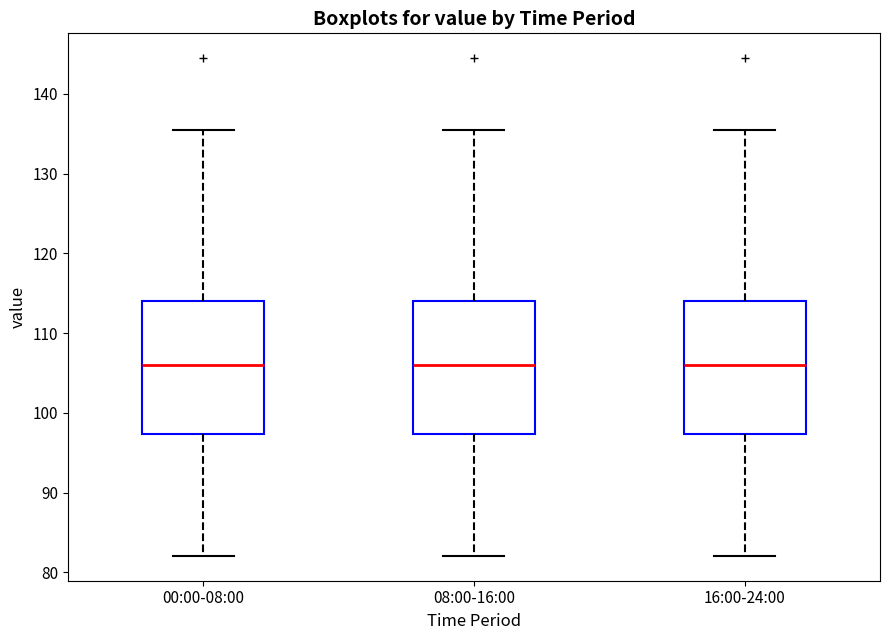

Reading left to right, read every box against the y-axis: the position of its median line, the range the box covers, and the ends of its whiskers. The values are not printed on the chart, so give them approximately, as read against the axis.

00:00-08:00: median 106, box 97 to 114, whiskers 82 to 135
08:00-16:00: median 106, box 97 to 114, whiskers 82 to 135
16:00-24:00: median 106, box 97 to 114, whiskers 82 to 135